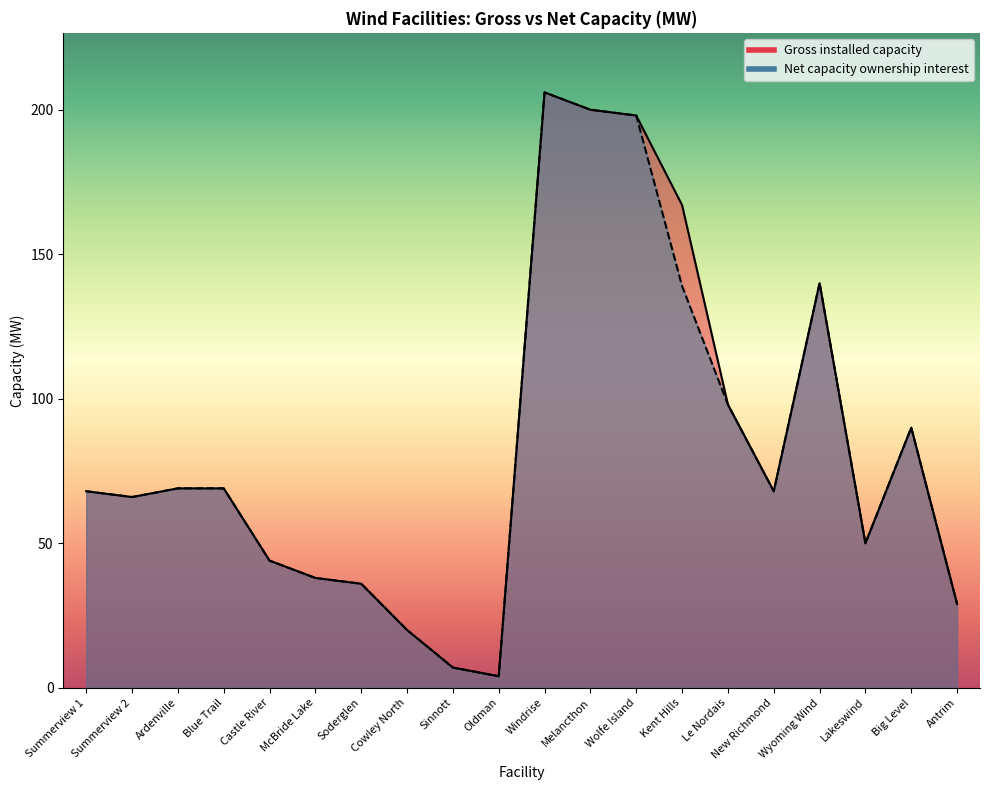

What is the sum of the Gross installed capacity values at Castle River and Cowley North?

64